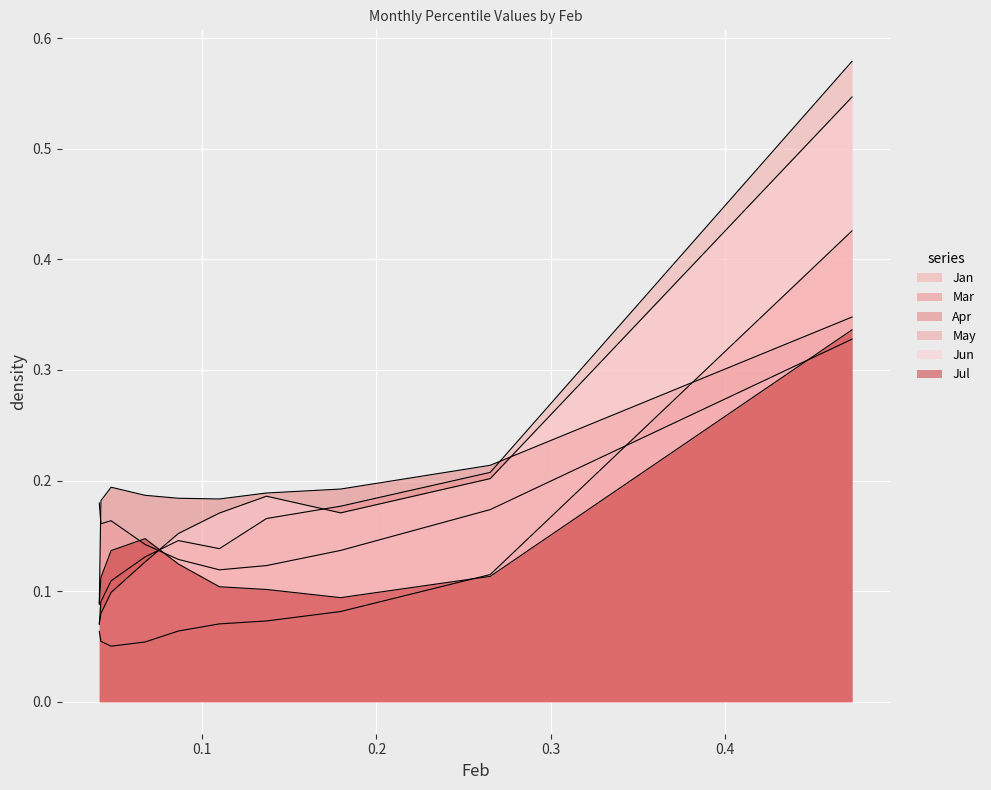

What is the sum of the Apr values at pct75 and pct35?

0.4